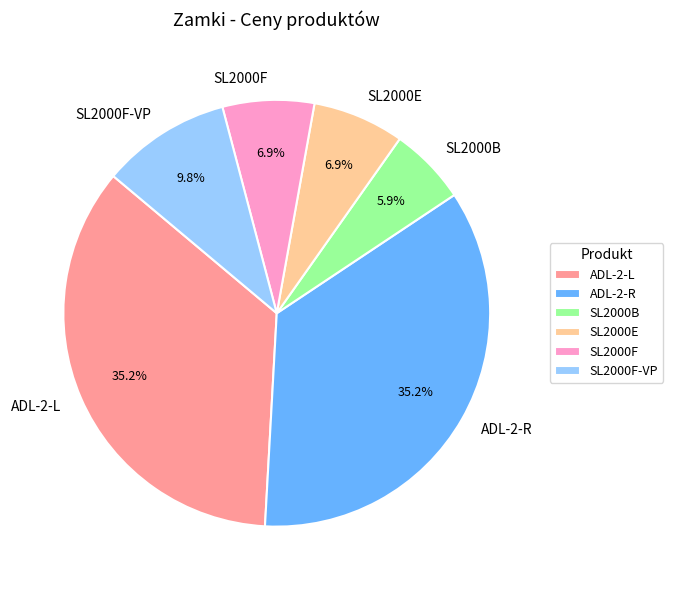

Which has a higher value, SL2000F-VP or SL2000B?

SL2000F-VP